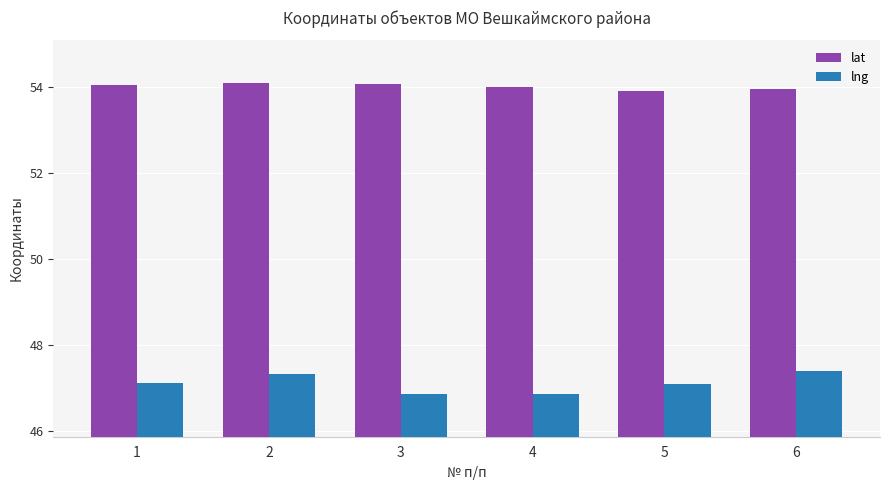

How many data points does each series have?

6